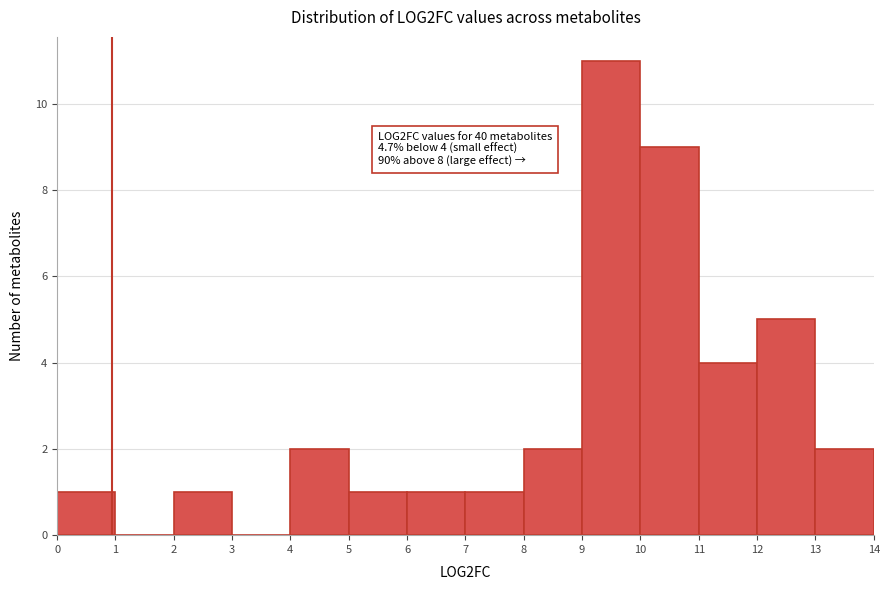

Which range on the x-axis has the tallest bar?

9 to 10